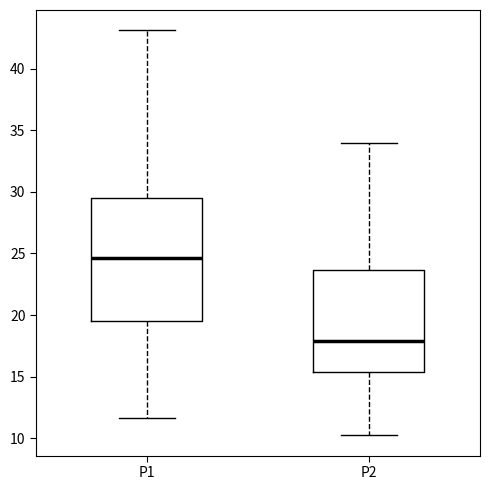

Where does the median line of the box for P1 sit on the y-axis? The values are not printed on the chart, so give them approximately, as read against the axis.

24.5